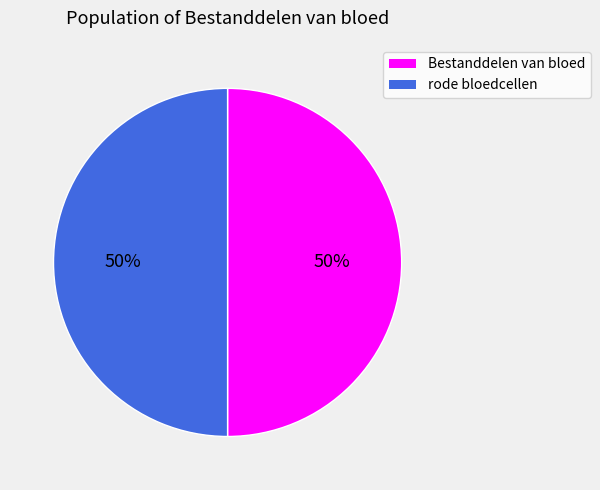

Approximately how many times larger is the value at Bestanddelen van bloed compared to rode bloedcellen?

1.0